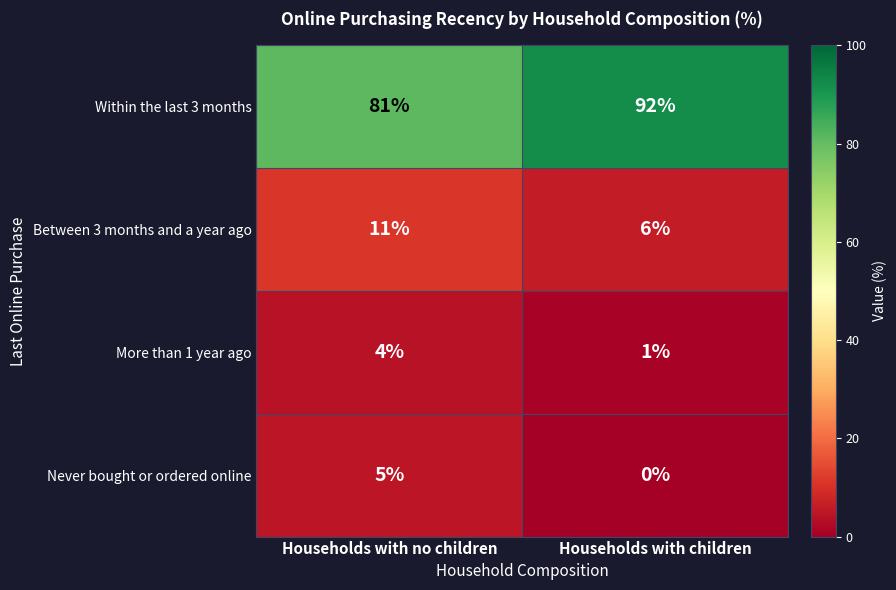

What is the total value across all series at Households with no children?

101